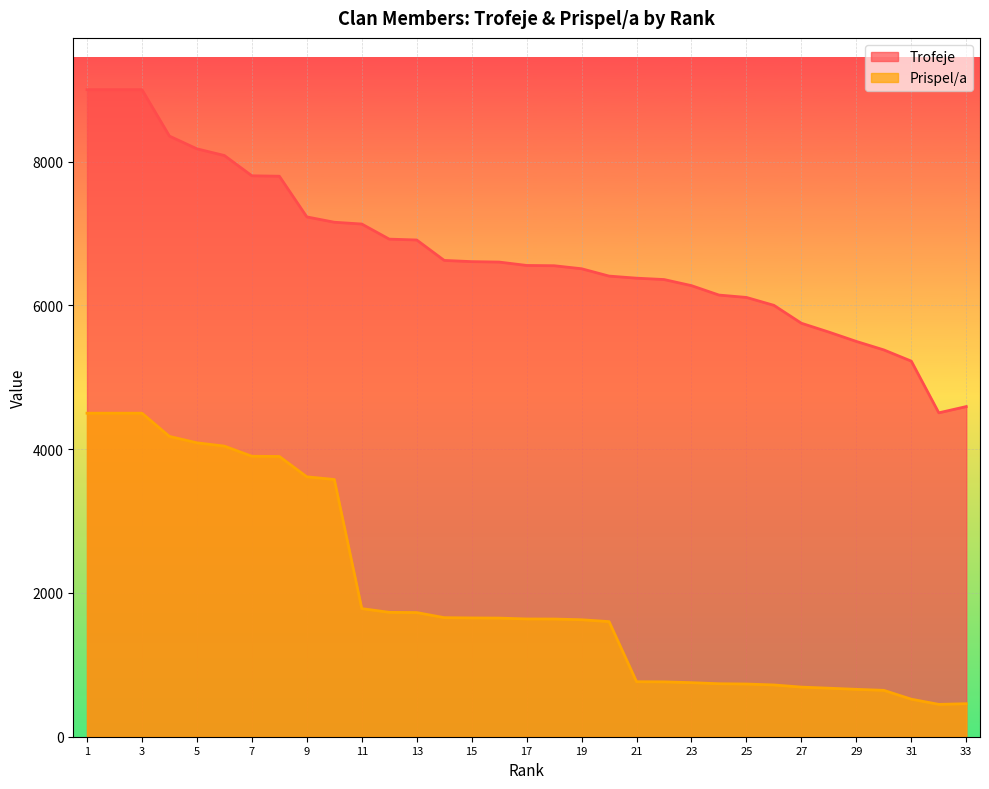

Which category has the highest value across all series?

1